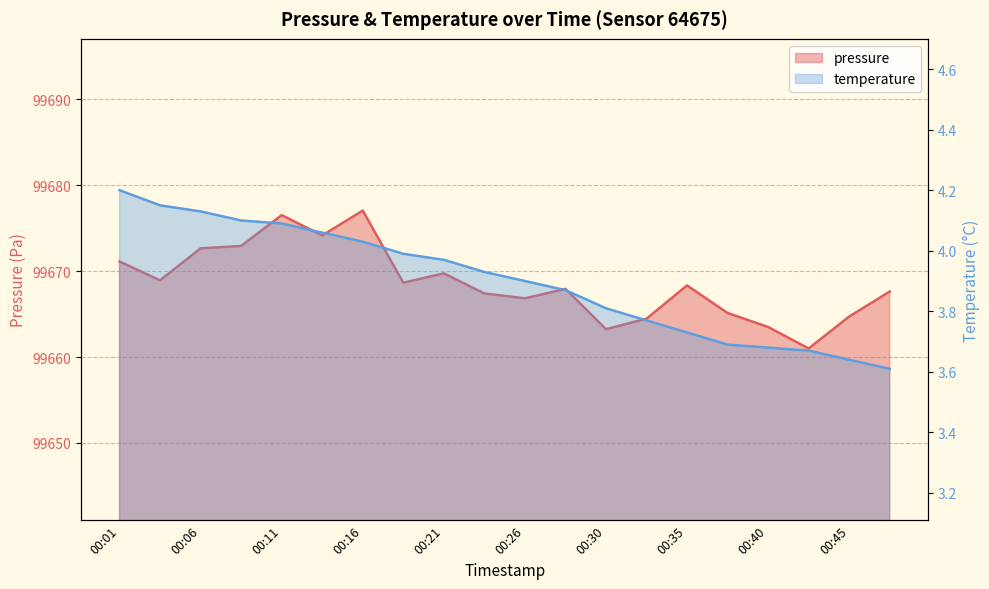

In pressure, how many points are higher than both neighbors (excluding endpoints)?

5